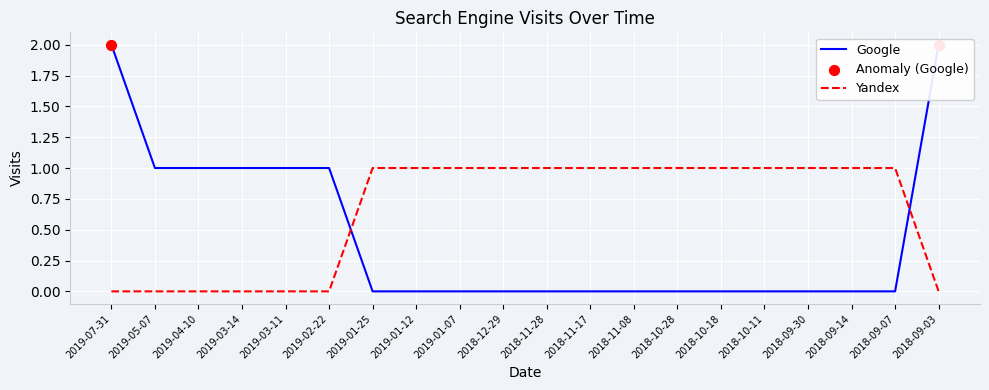

At how many categories does at least one series exceed 1?

2